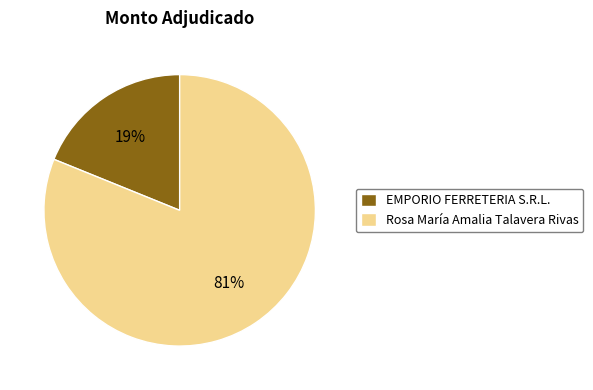

Is it true that Rosa María Amalia Talavera Rivas is 72% of the pie?

False